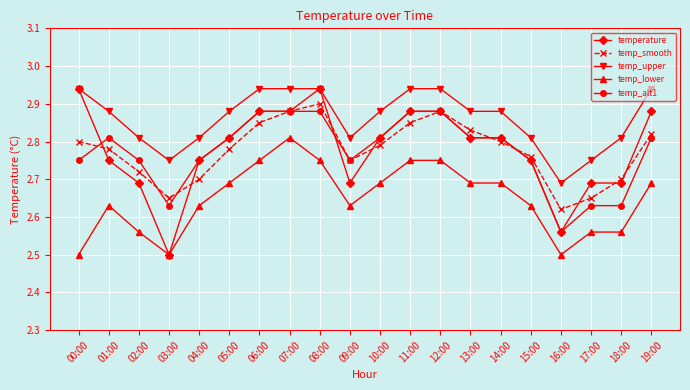

What is the total value across all series at 05:00?

14.0